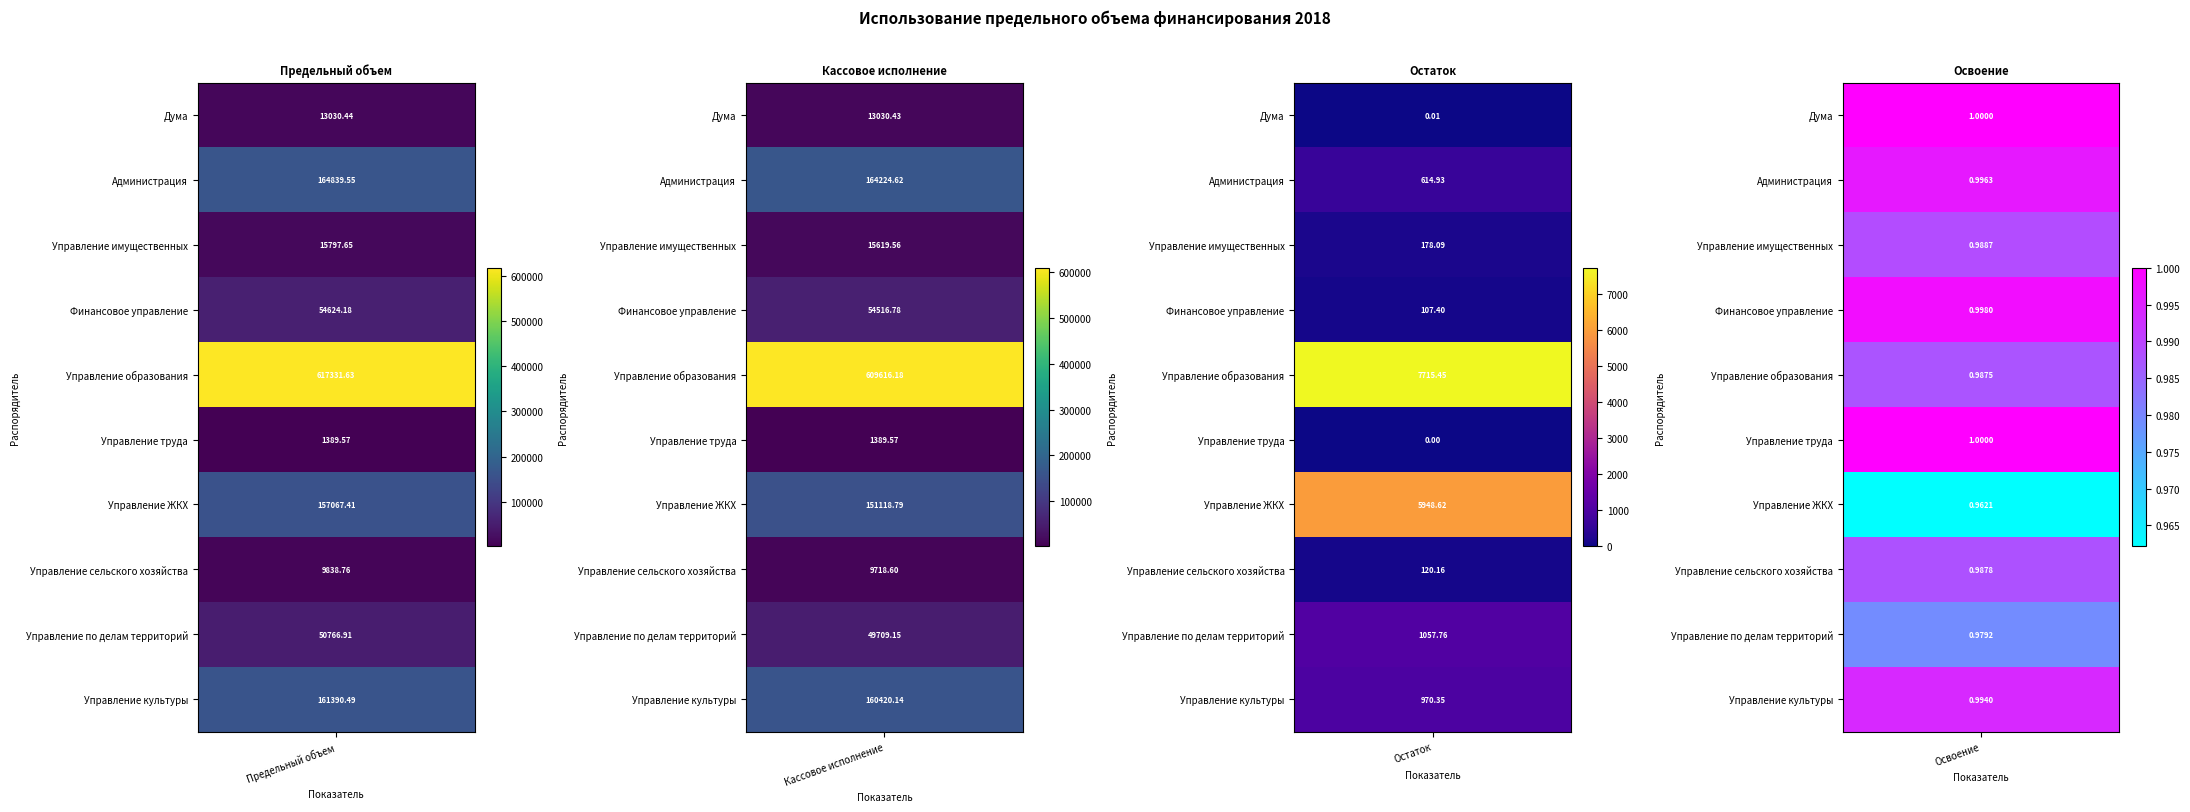

What value does the Управление образования series have at 2?

7715.4